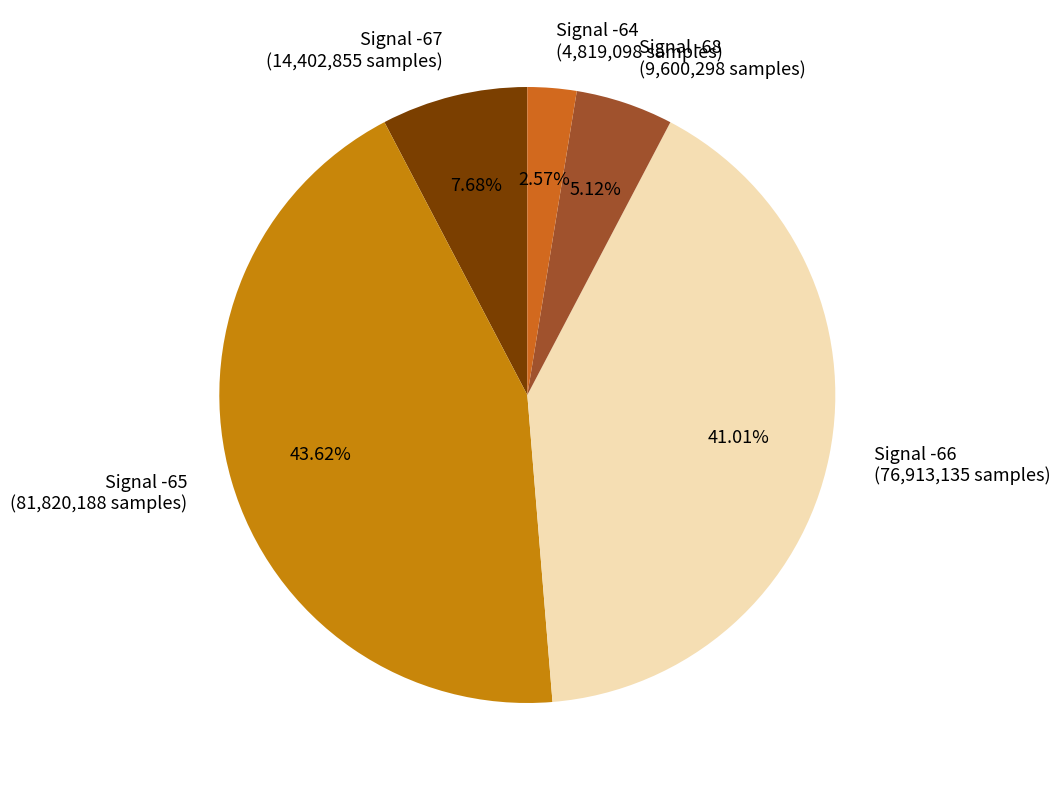

Combined, do Signal -66 (76,913,135 samples) and Signal -67 (14,402,855 samples) account for over 50%?

No